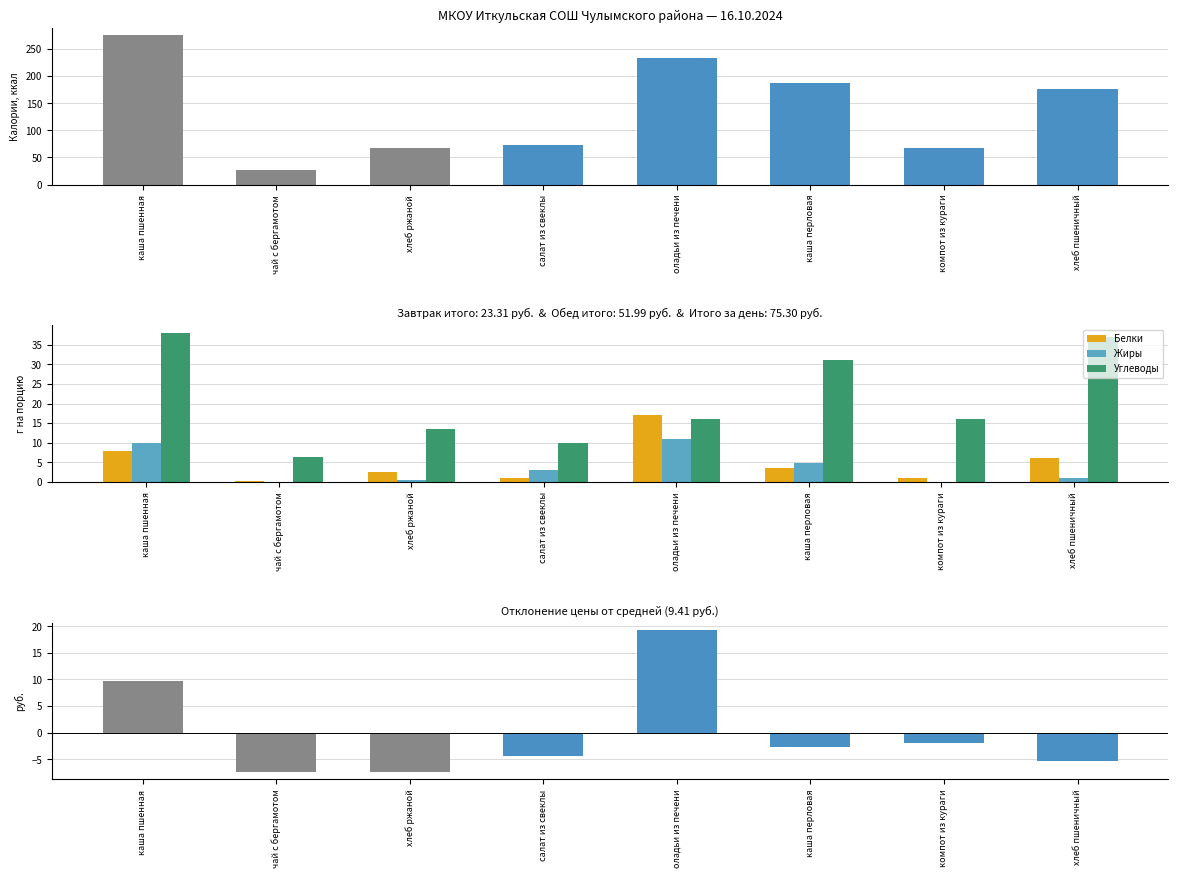

What is the difference between the maximum and minimum values in the Отклонение цены series?

26.7